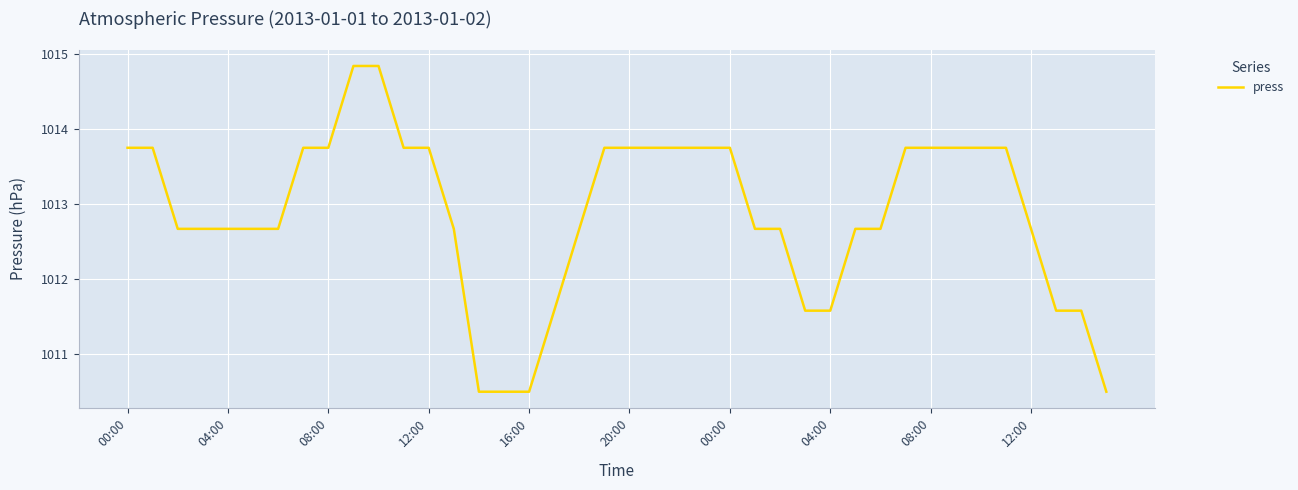

What is the smallest value displayed?

1010.5